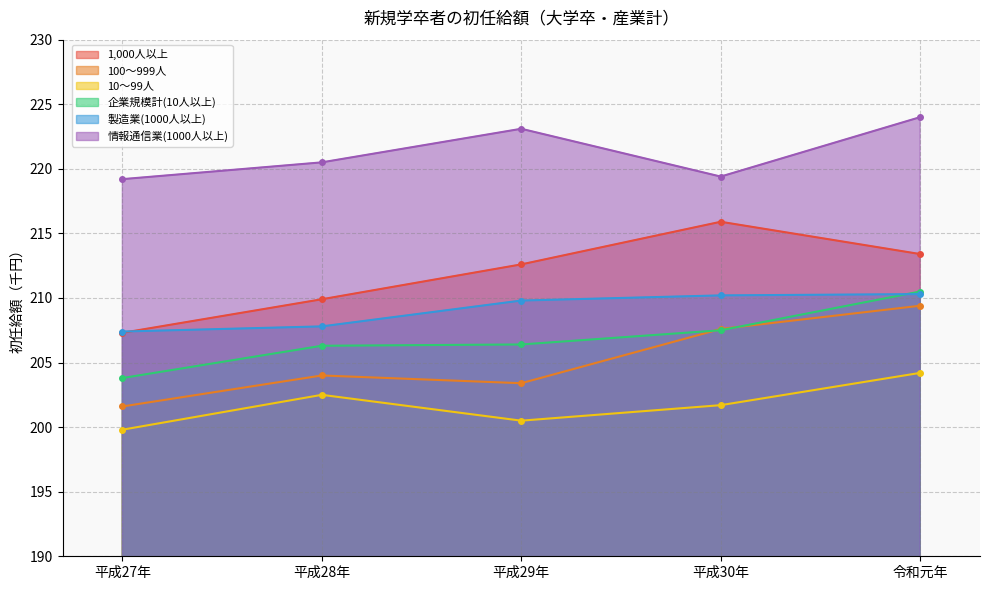

True or false: 情報通信業(1000人以上) and 1,000人以上 cross at least once.

False